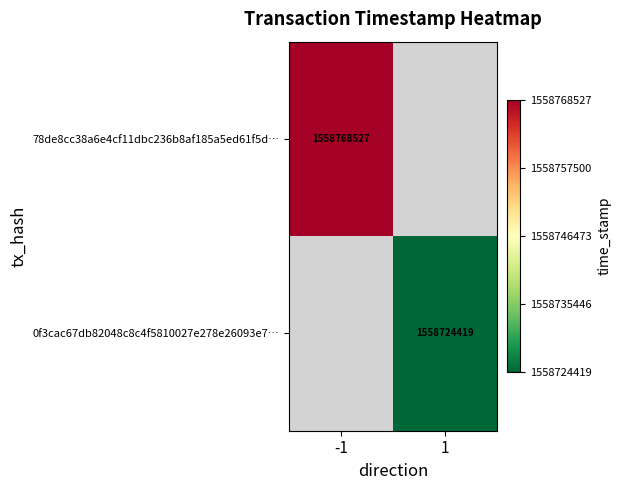

The value of 78de8cc38a6e4cf11dbc236b8af185a5ed61f5d… at -1 is 496613210. True or false?

False